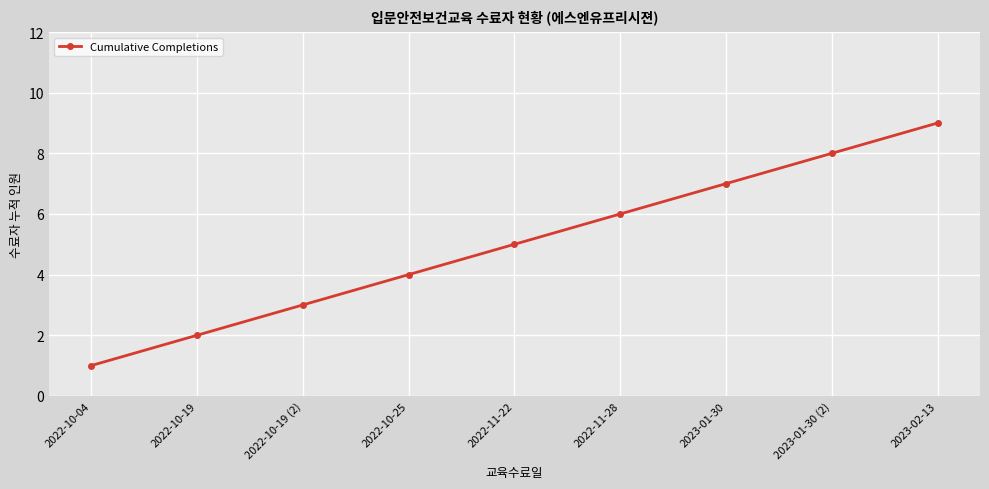

Approximately how many times larger is the value at 2022-11-28 compared to 2022-10-04?

6.0